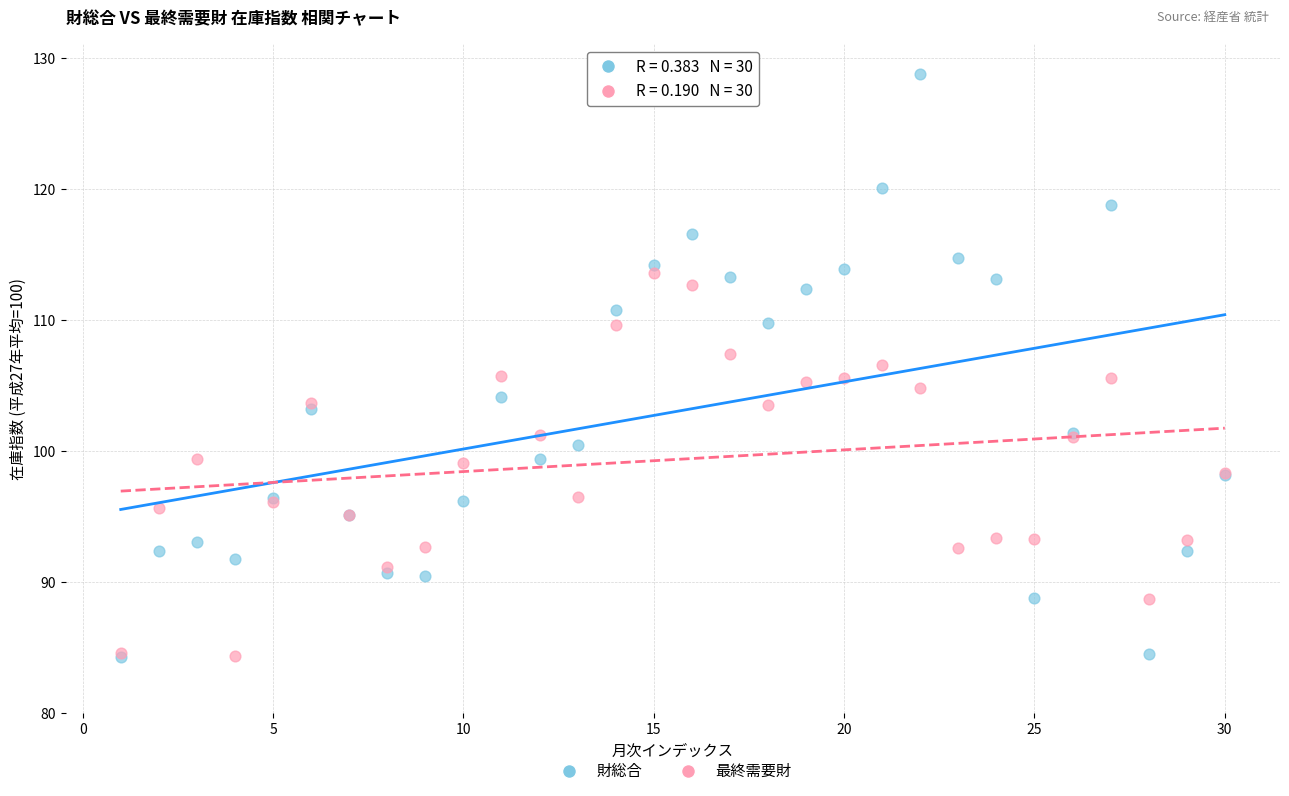

Which series reaches the maximum Y coordinate?

財総合